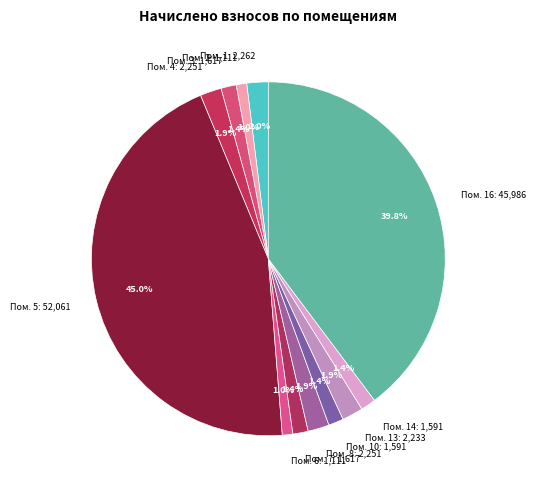

What percentage do Пом. 4 and Пом. 16 together represent?

41.7%